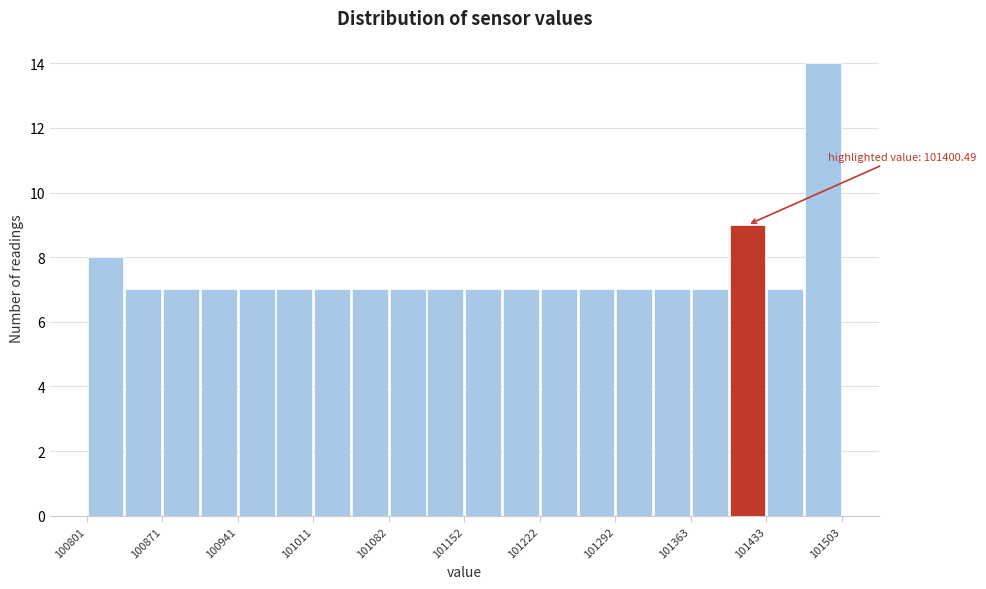

Read against the x-axis, roughly where is the centre of the tallest bar?

101490